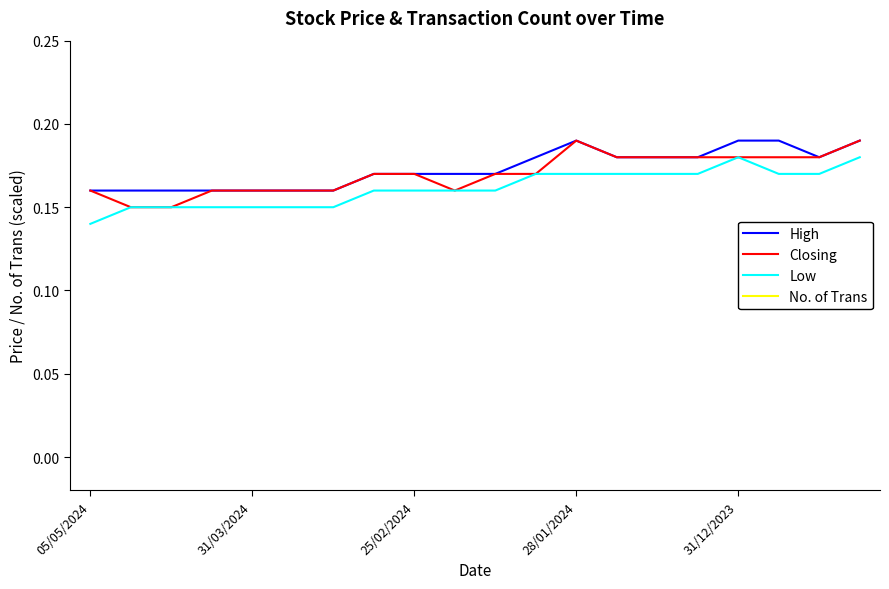

How many lines are shown in the chart?

4